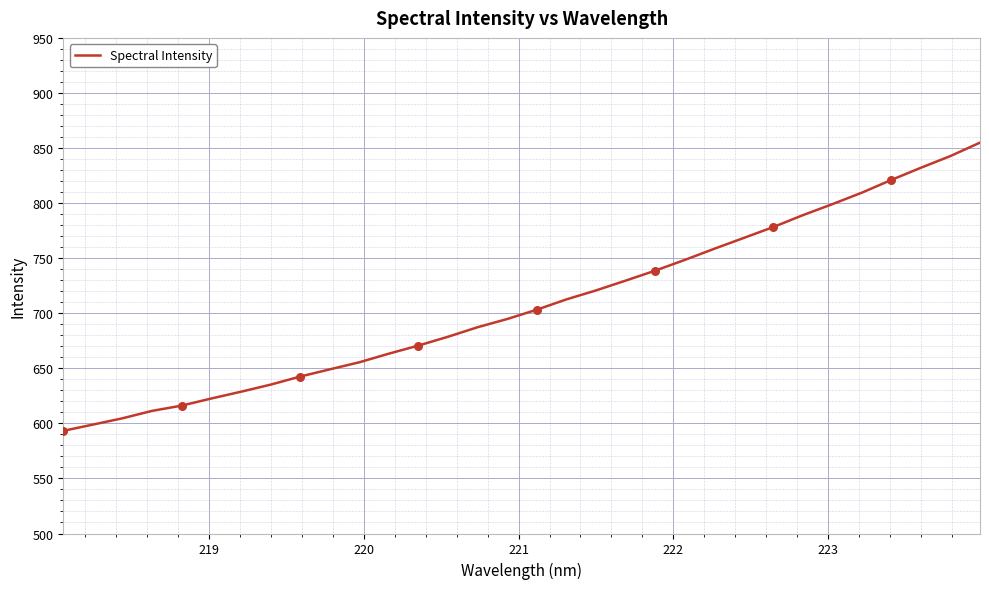

What is the greatest value displayed?

854.9